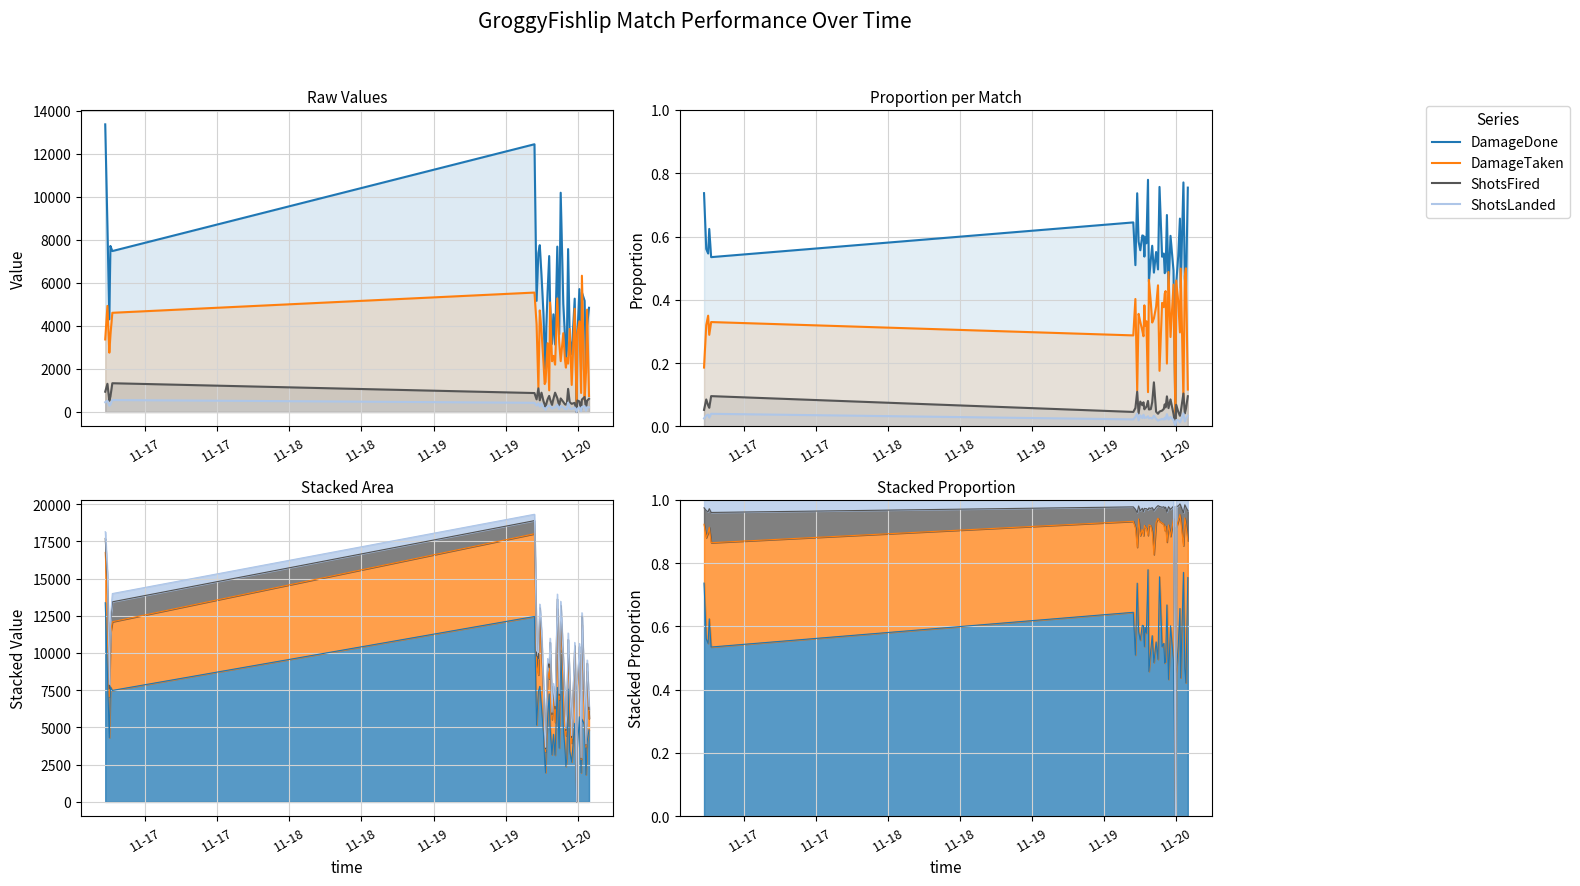

How many ShotsLanded values are between 0 and 1?

40